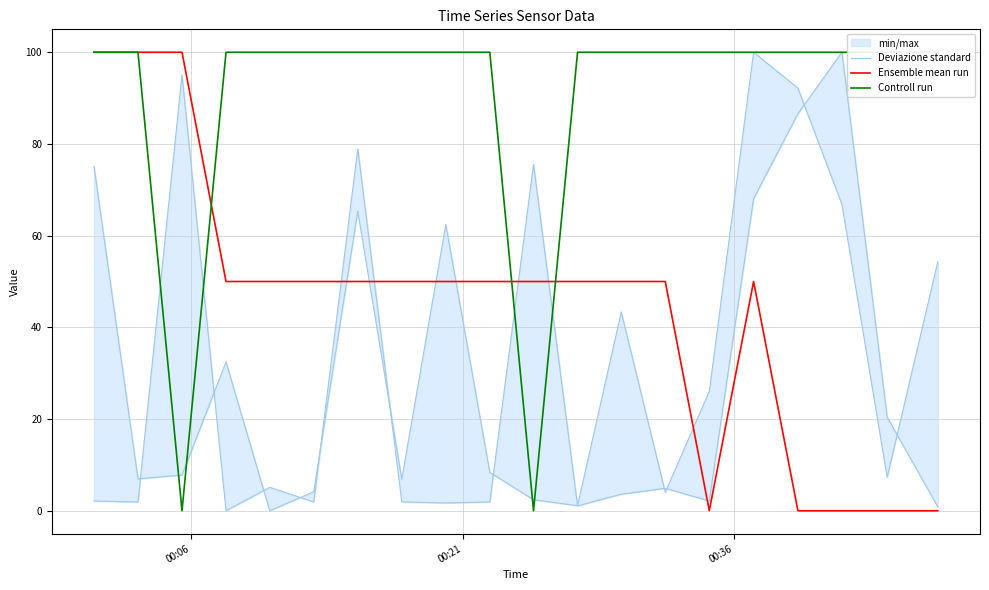

What is the maximum value for Ensemble mean run?

100